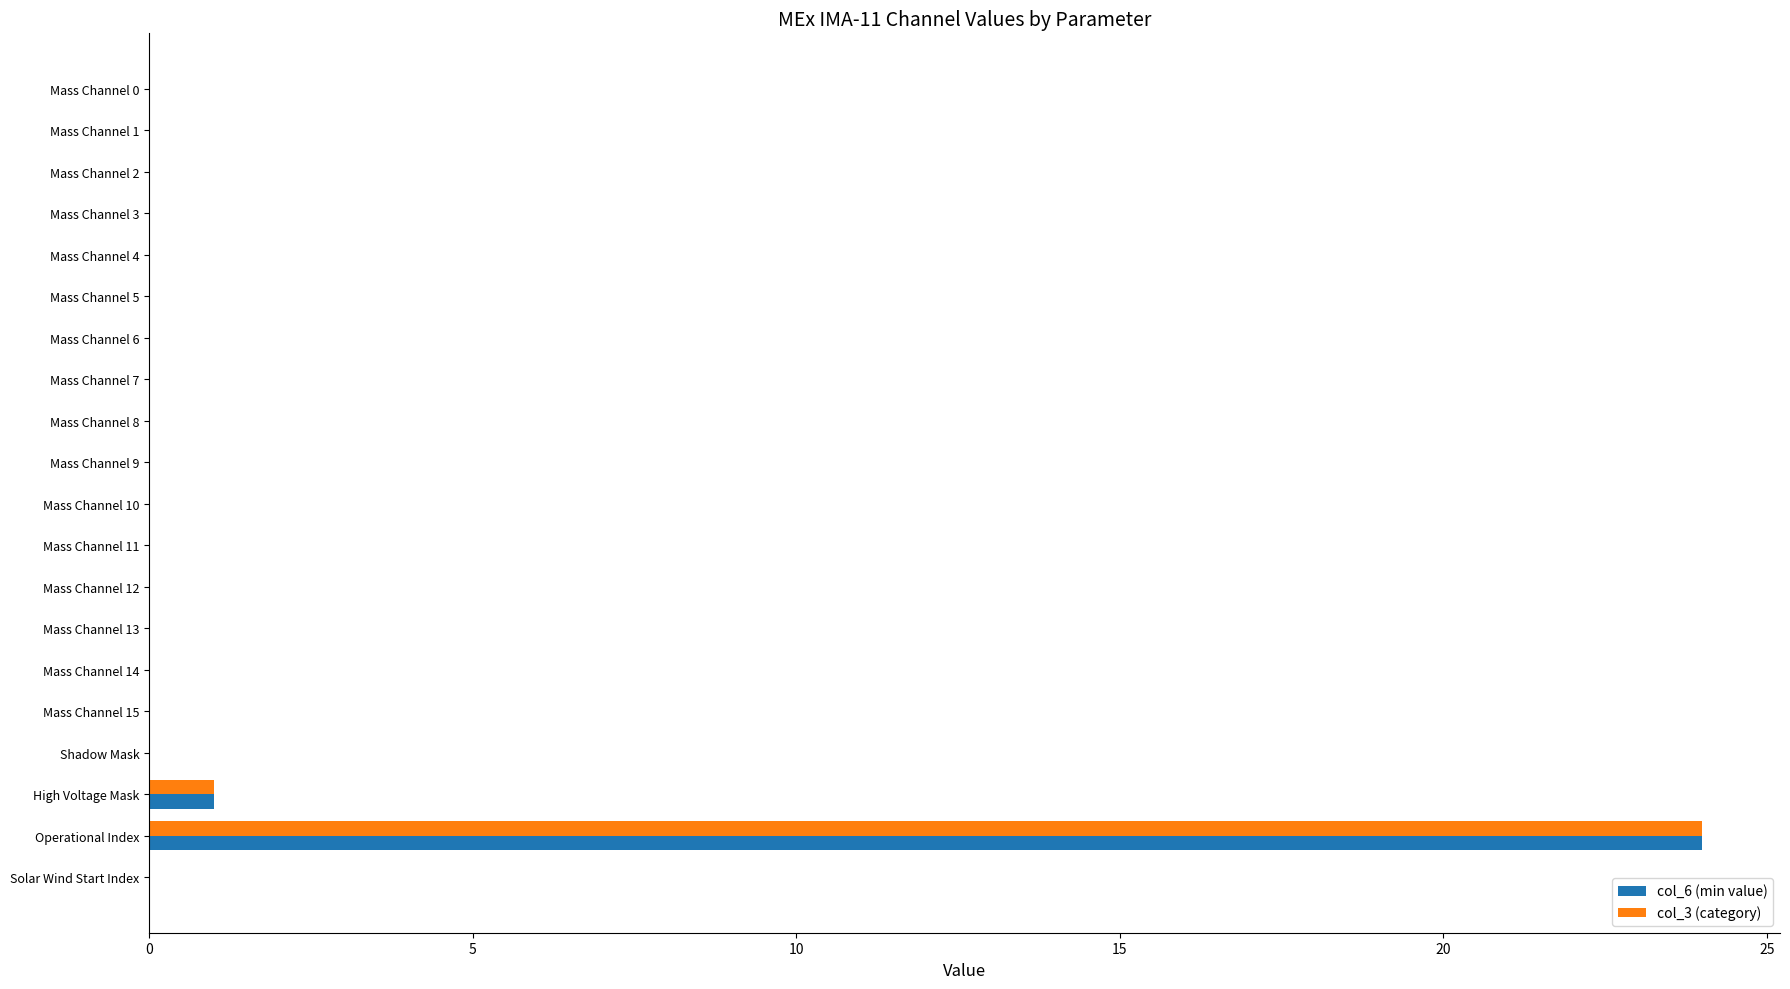

Which label corresponds to the largest value in the chart?

Operational Index